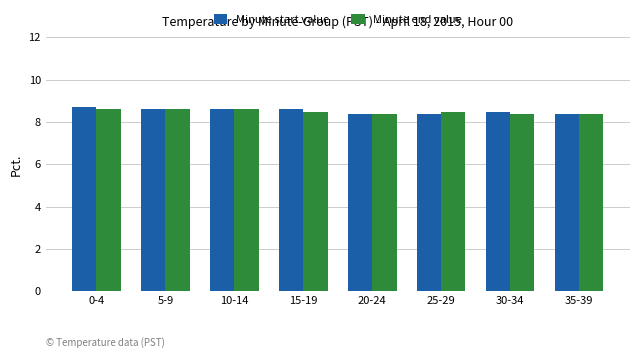

Read the Minute start value value at 15-19.

8.6